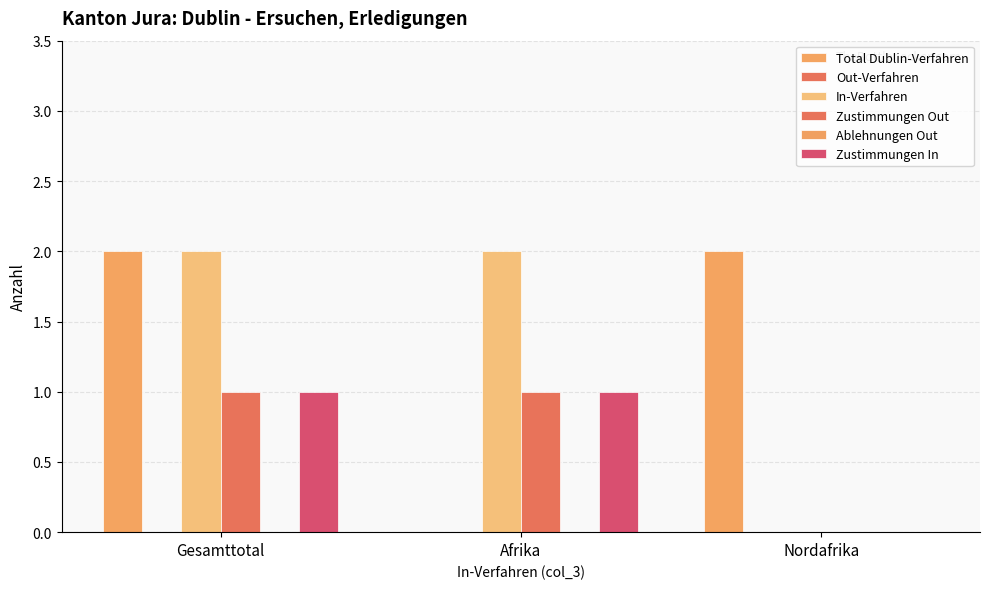

What is the sum of all In-Verfahren values?

4